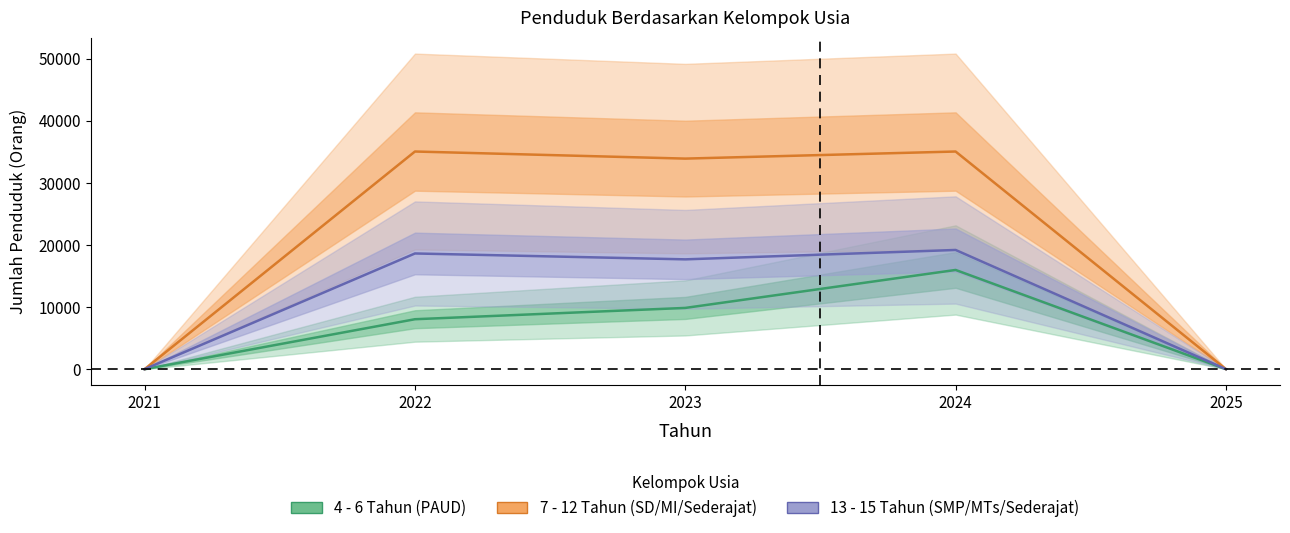

The value of 13 - 15 Tahun (SMP/MTs/Sederajat) at 2022 is 18640. True or false?

True